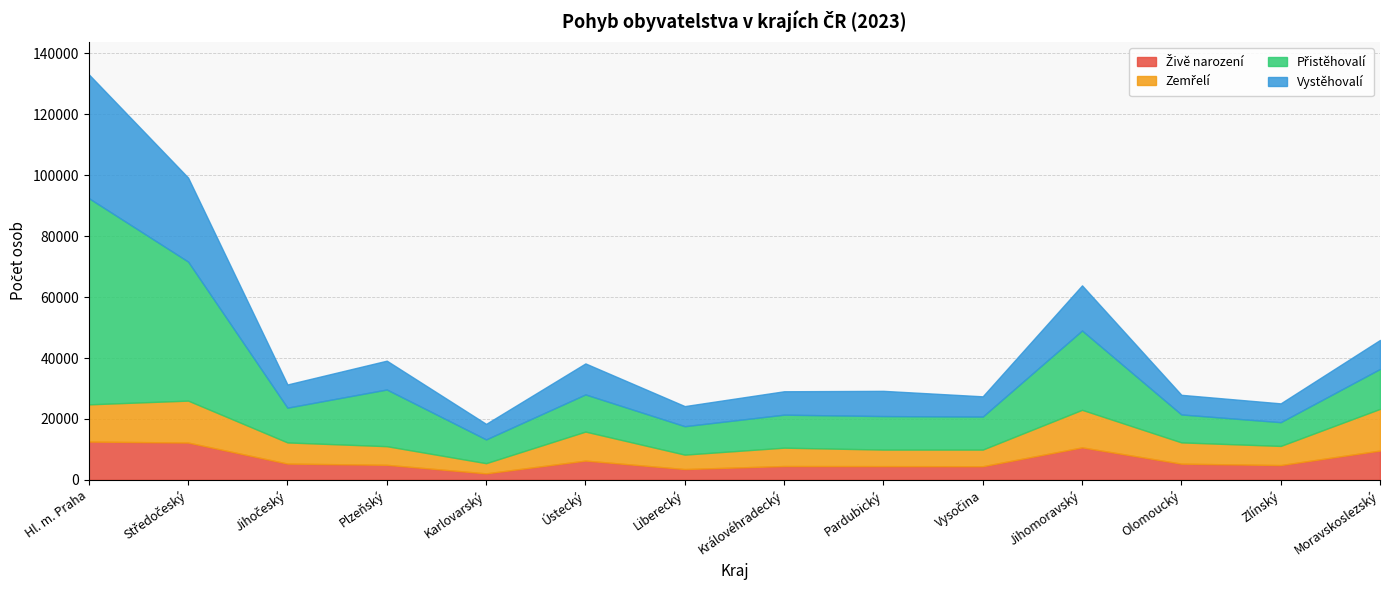

What is the difference between the Vystěhovalí values at Zlínský and Jihočeský?

1445